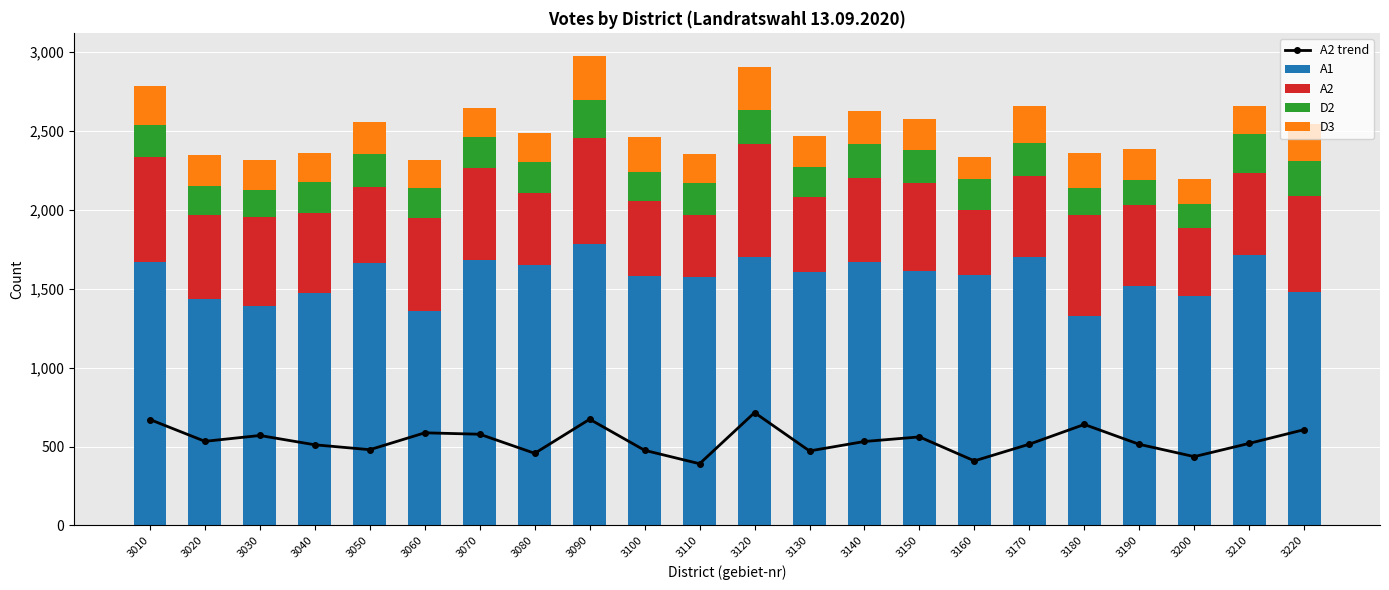

What is the difference between the maximum and minimum values in the D3 series?

139